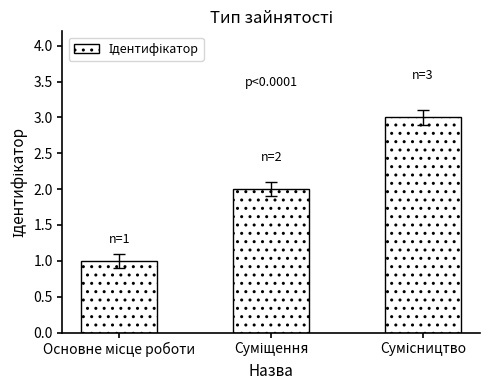

What is the sum of all values?

6